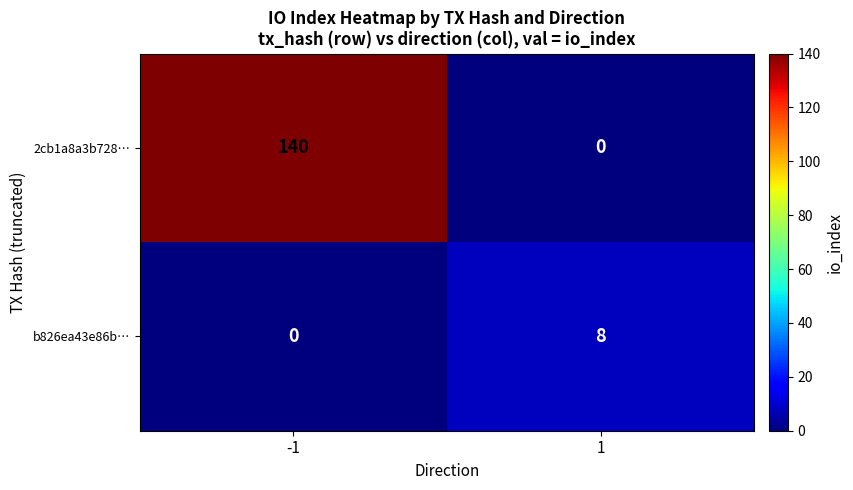

What is the greatest value displayed?

140